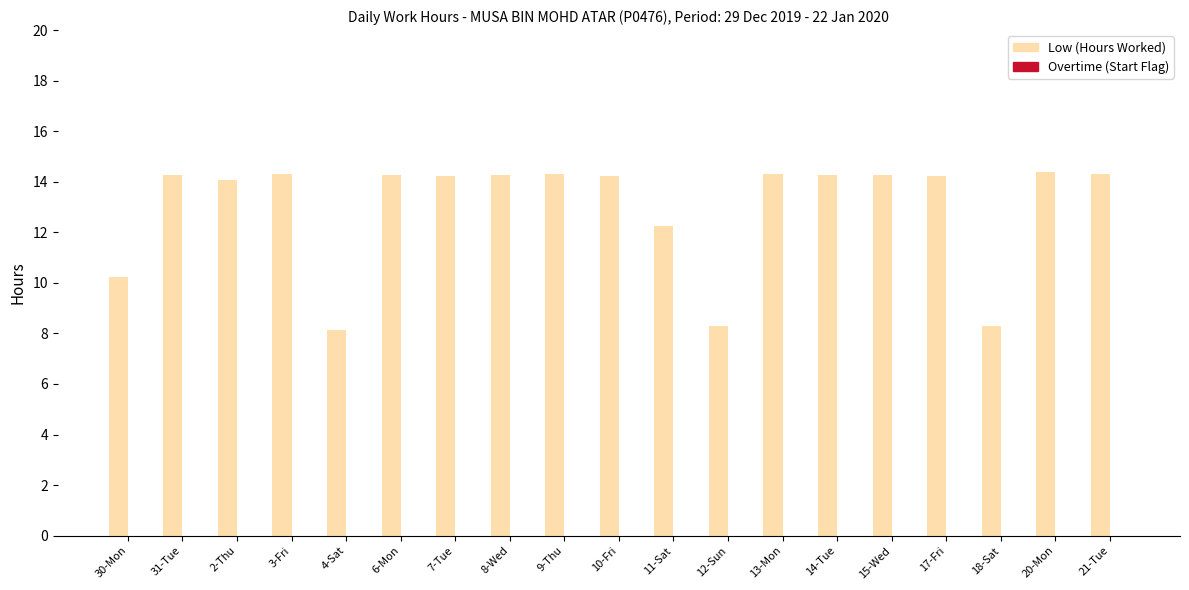

What is the maximum value shown in the chart?

14.4